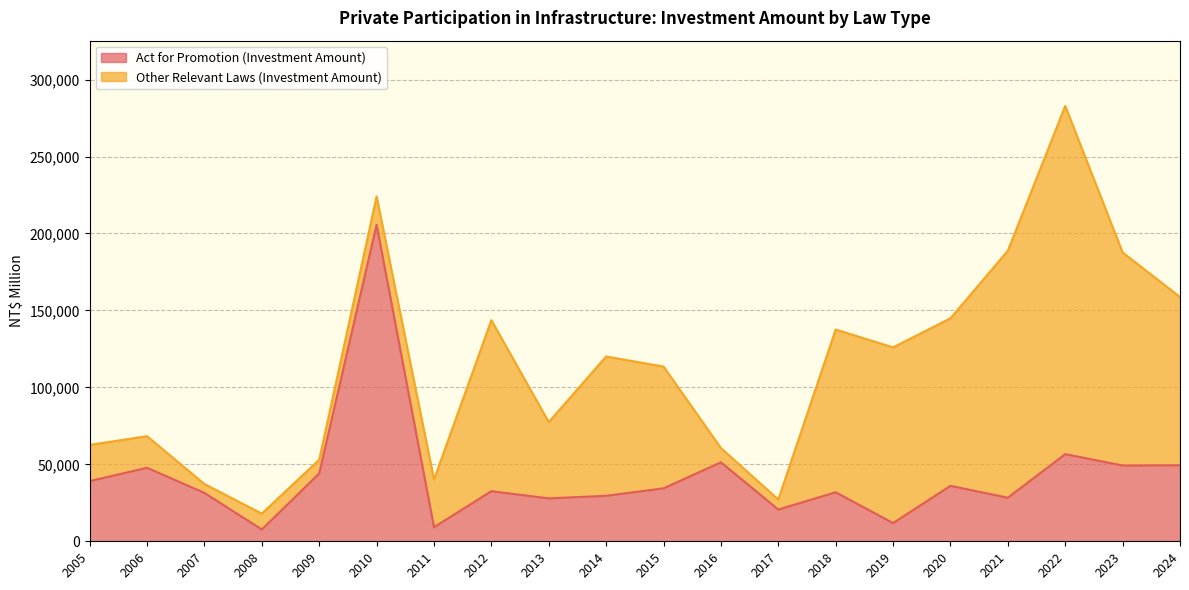

What is the average value?

42223